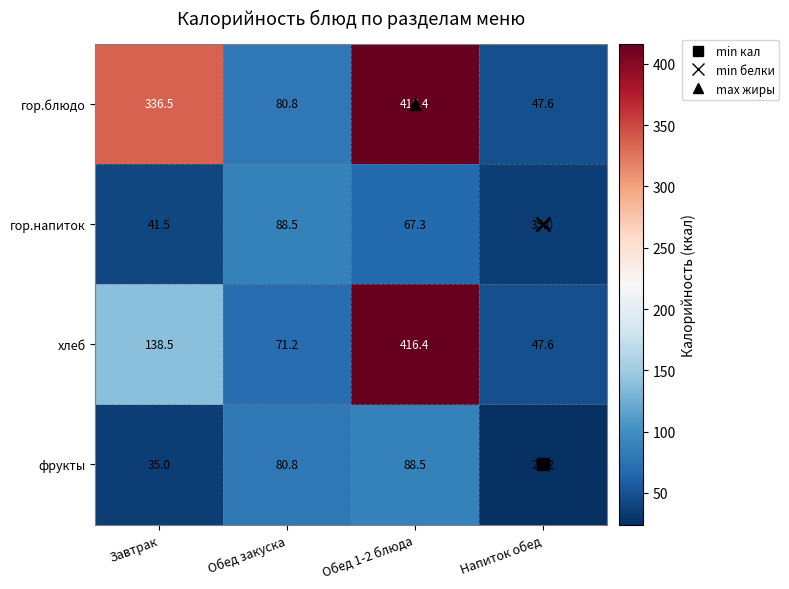

What is the smallest value displayed?

24.2